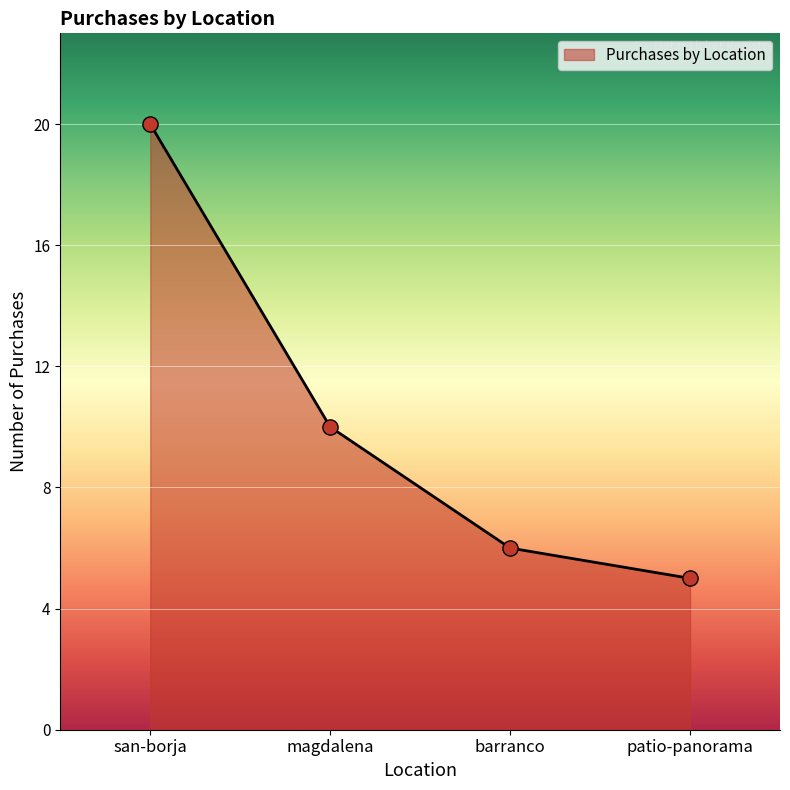

What is the highest value of the Purchases by Location series?

20.0